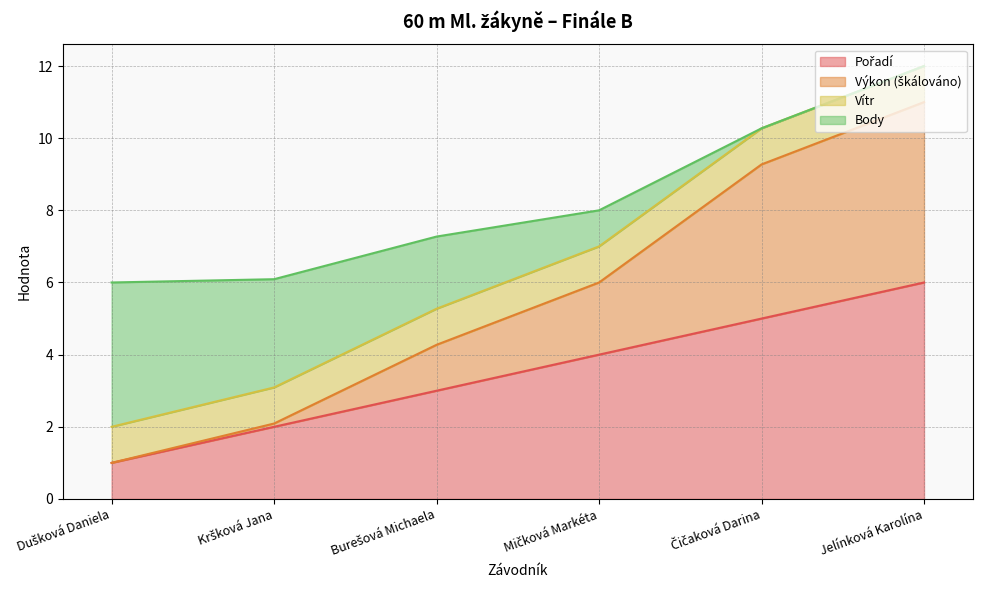

Between Kršková Jana and Mičková Markéta, which series saw the biggest shift?

Výkon